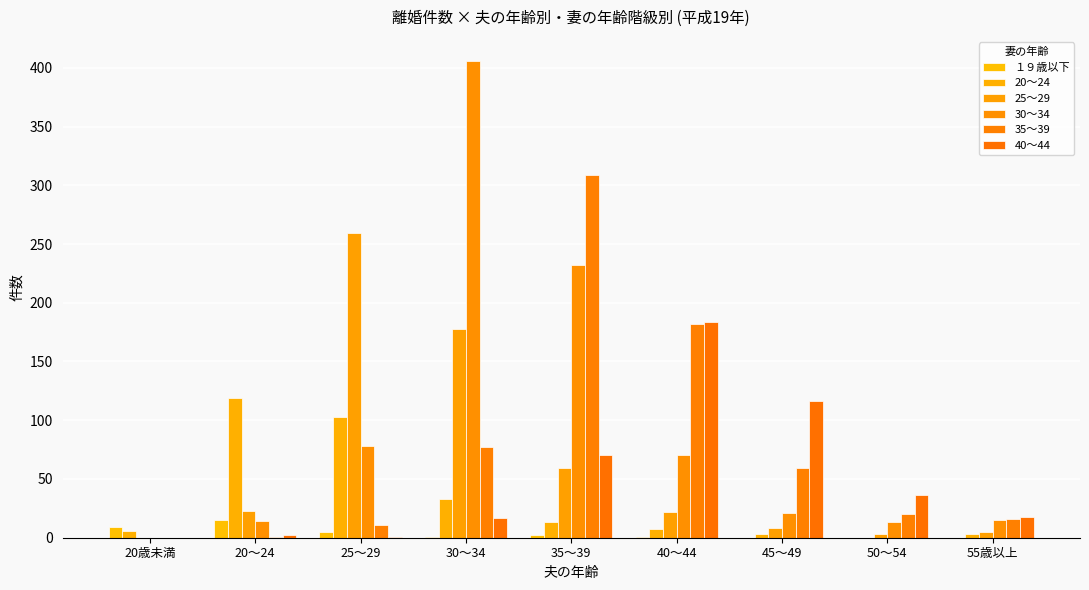

What is the difference between the 25～29 values at 30～34 and 50～54?

175